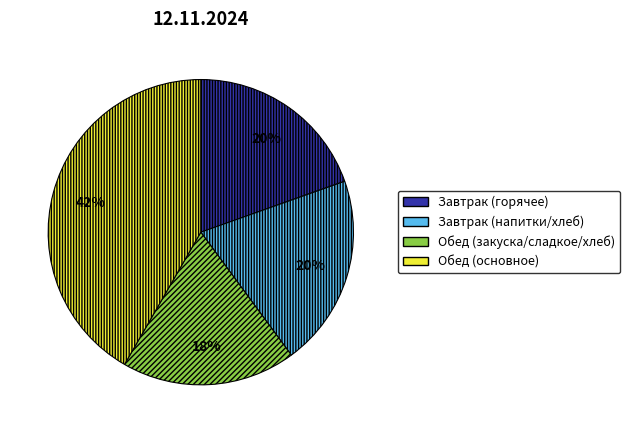

To the nearest percent, what is the average slice percentage?

25%